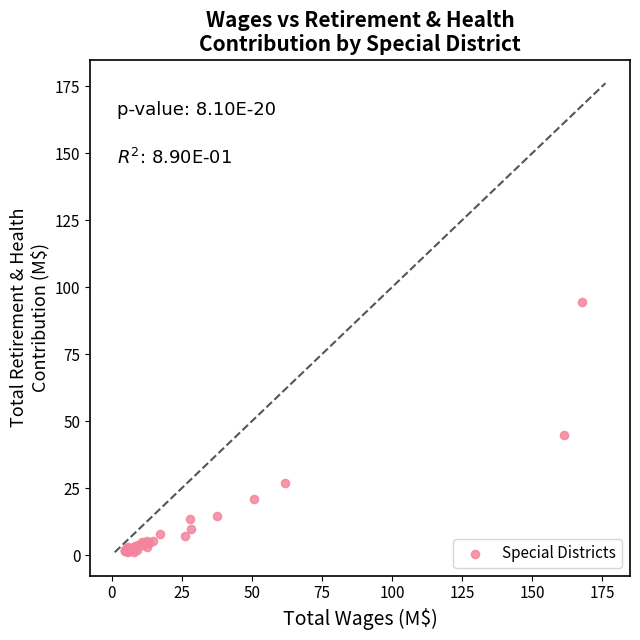

What Y value in the scatter plot is closest to 47?

44.9